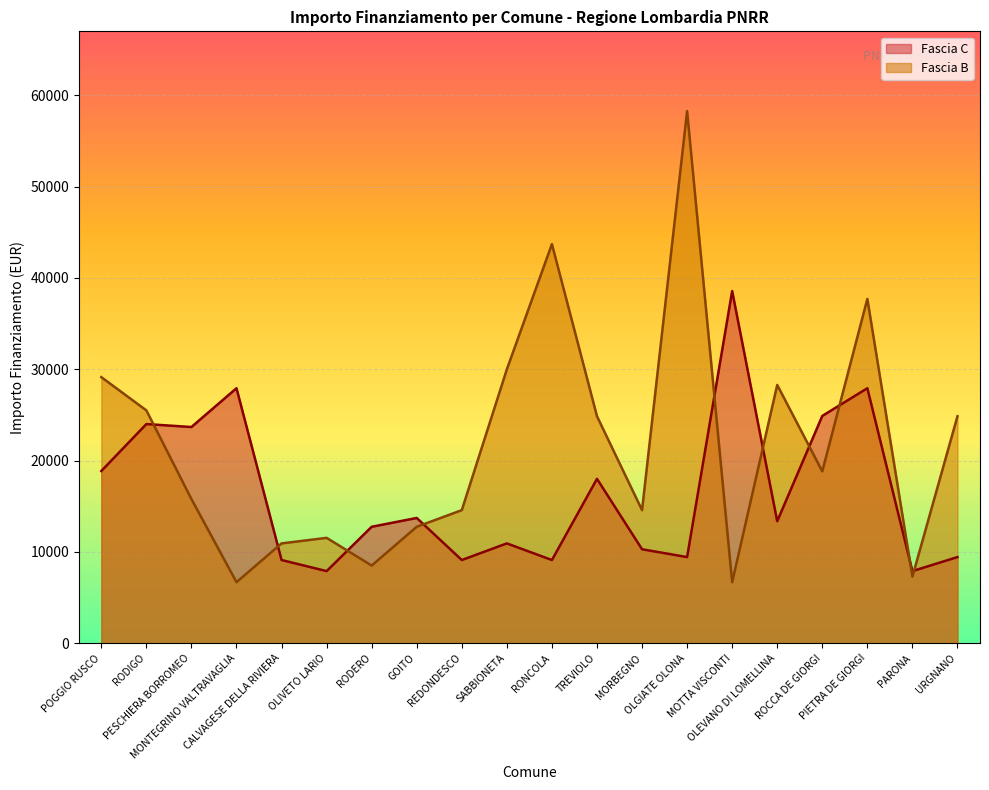

How many lines are shown in the chart?

2